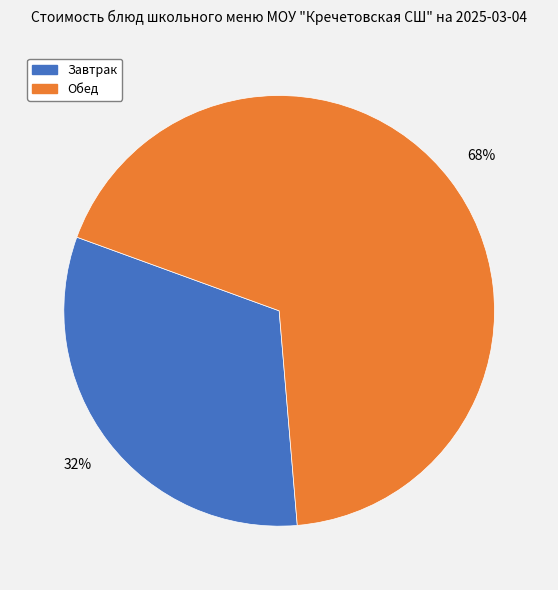

To the nearest percent, what is the average slice percentage?

50%